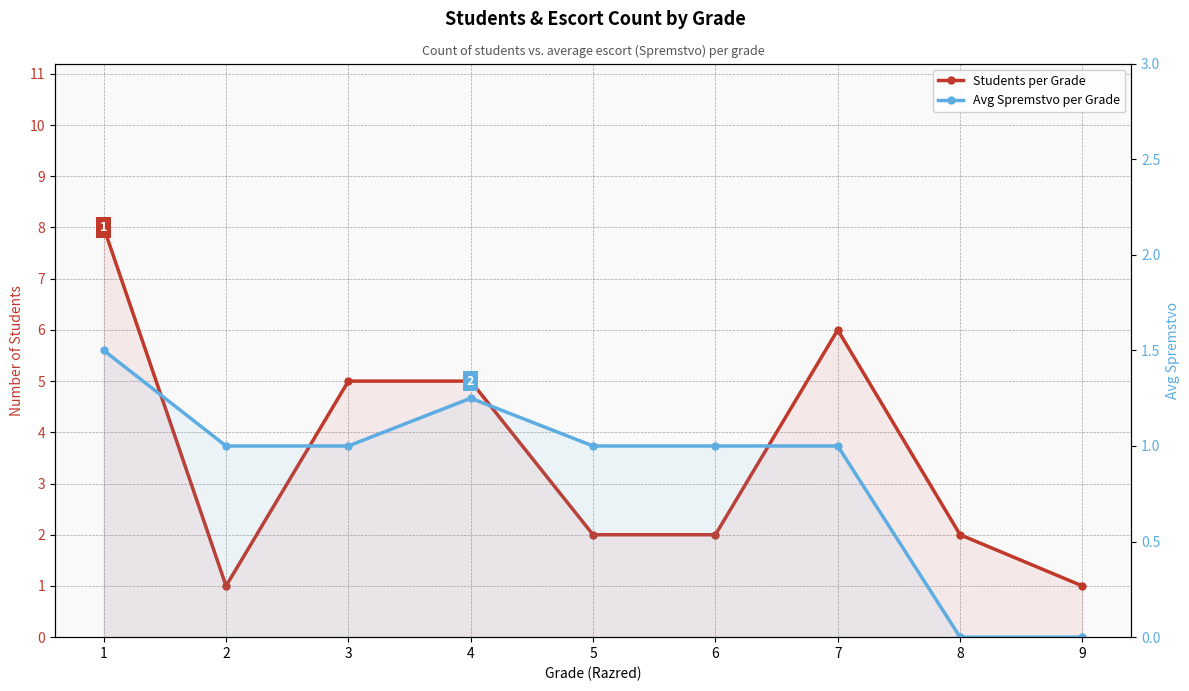

True or false: Avg Spremstvo per Grade has a value of 1.0 at 5.

True